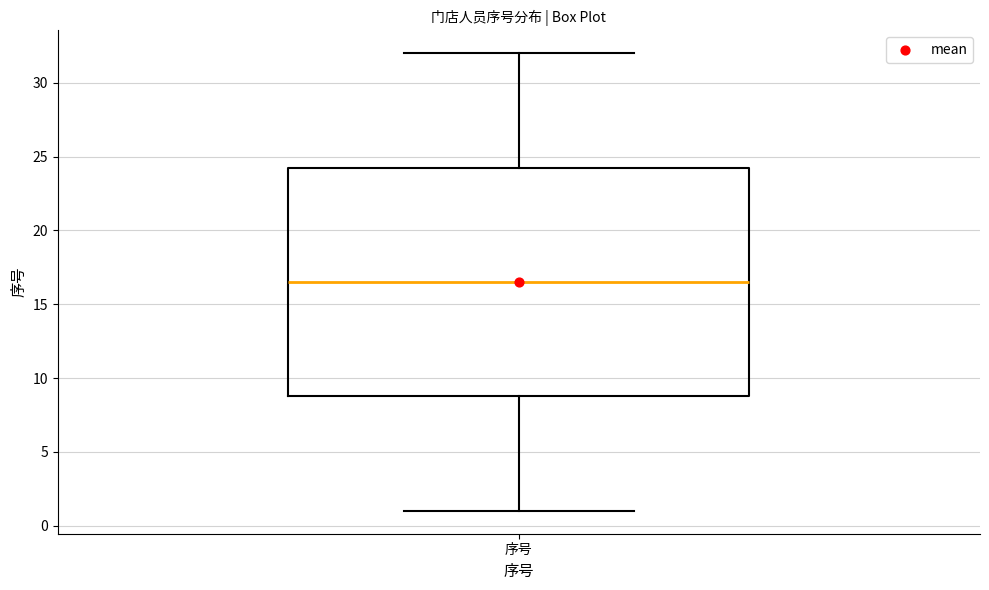

Transcribe this box plot: give where the median line is, the range the box spans, and where the two whiskers end, as read against the y-axis. The values are not printed on the chart, so give them approximately, as read against the axis.

median 16.5, box 9.0 to 24.5, whiskers 1.0 to 32.0